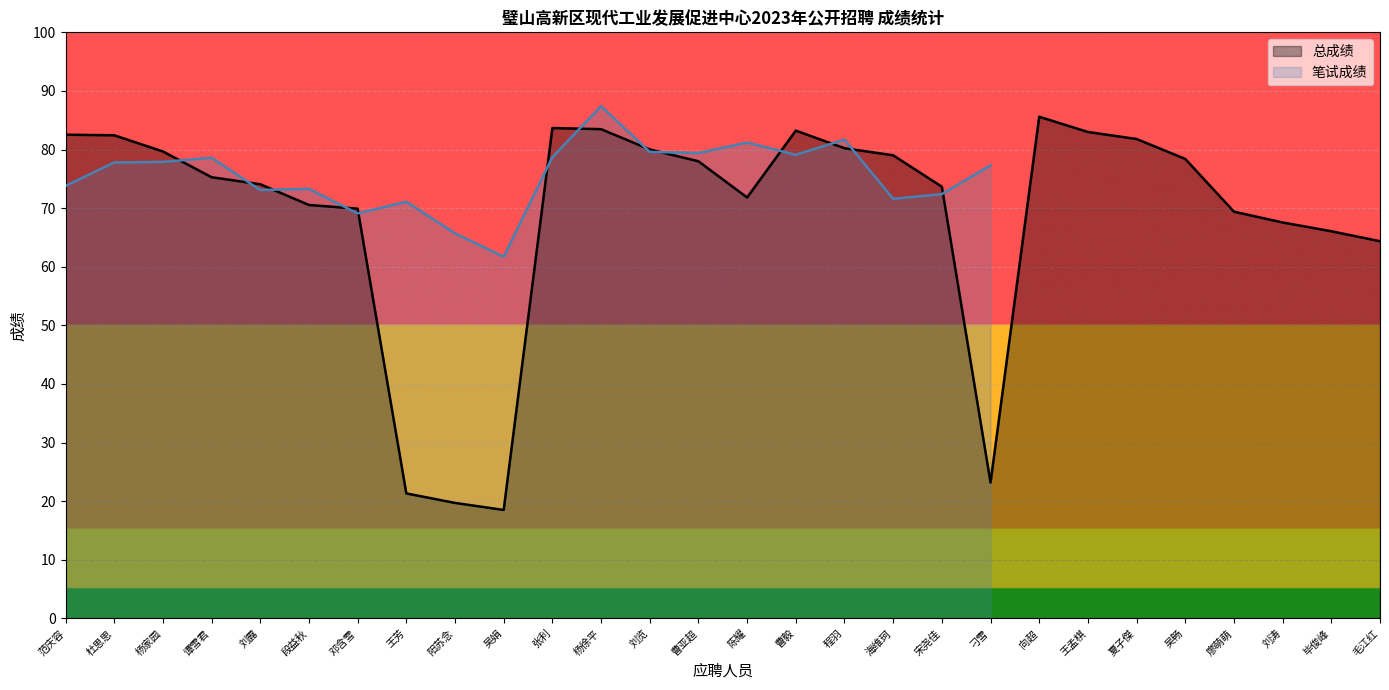

The value at 邓含雪 is 69.9. True or false?

True